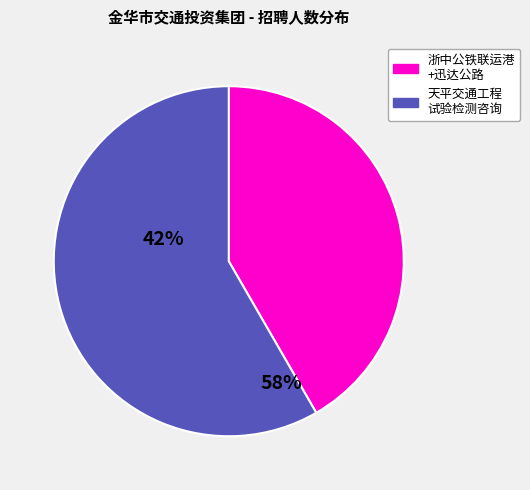

Is there any slice that represents more than half of the pie?

Yes